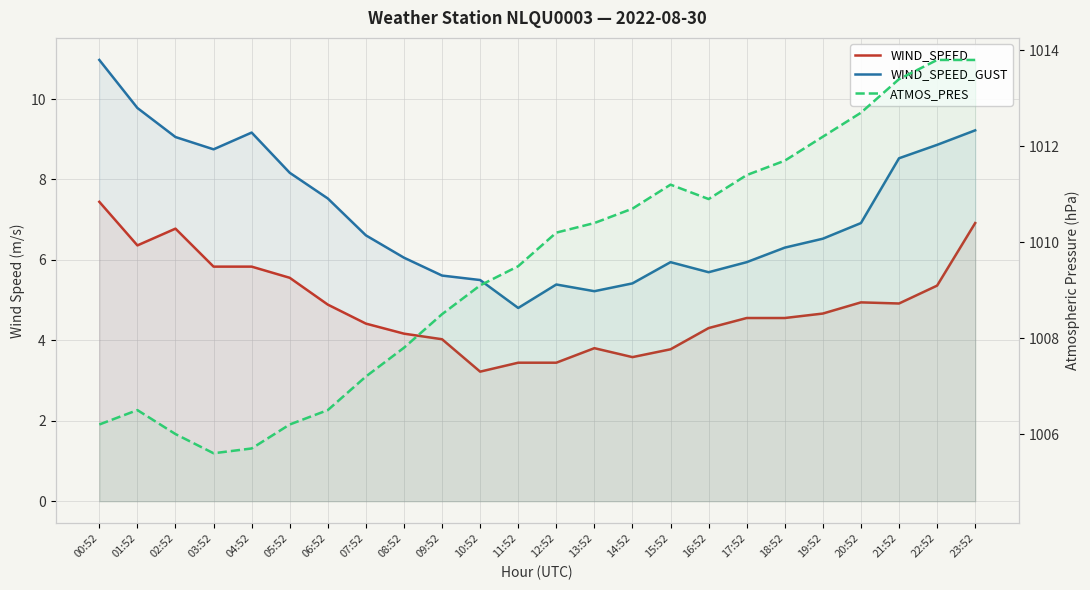

What position from the right is 14:52?

10